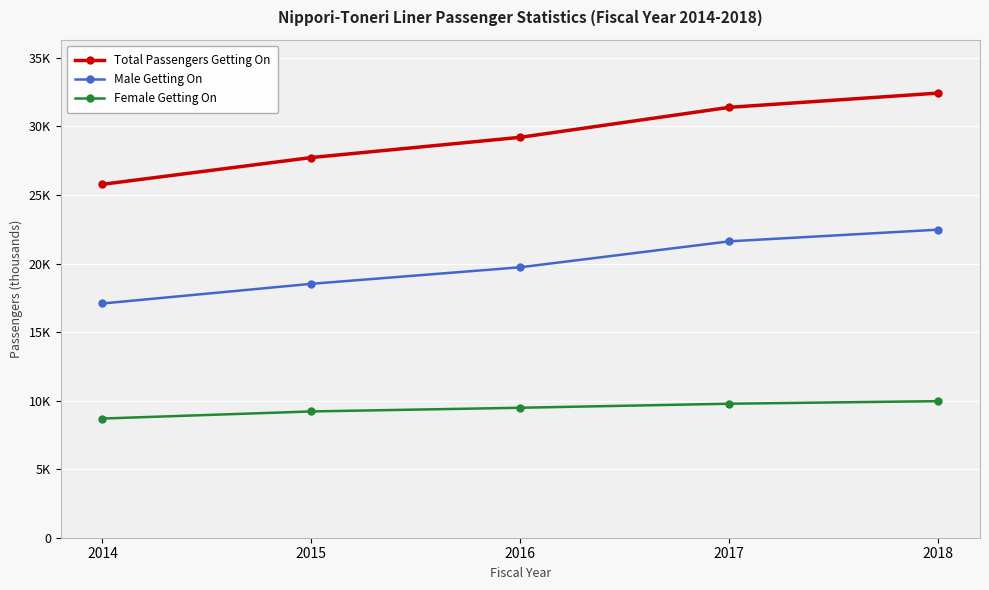

List the labels in order of Female Getting On value, smallest first.

2014, 2015, 2016, 2017, 2018